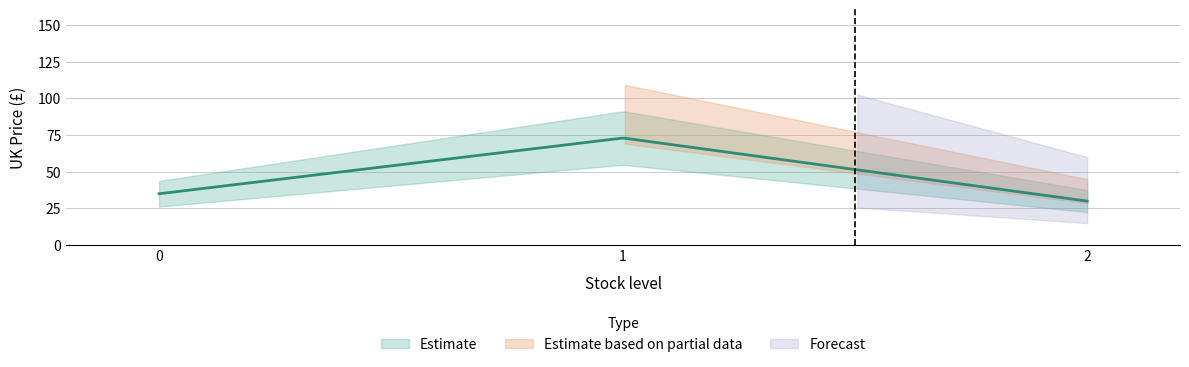

Rank the categories by value from highest to lowest.

1, 0, 2